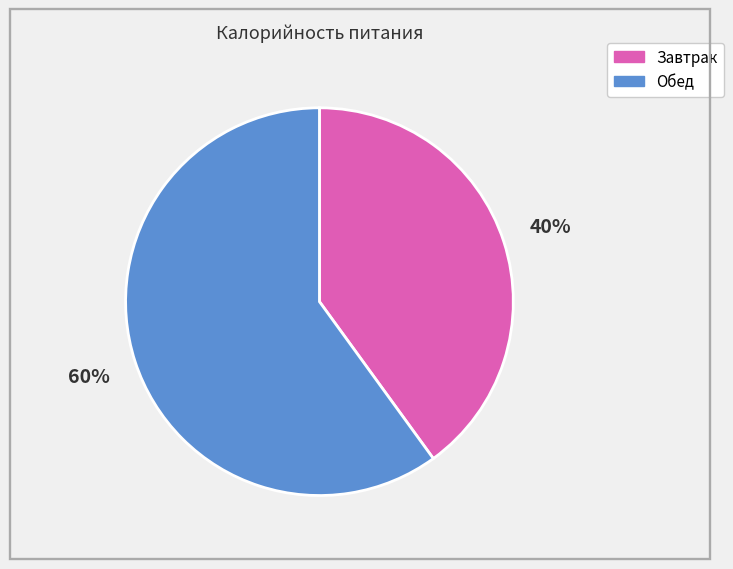

Do Завтрак and Обед together represent more than half of the pie?

Yes